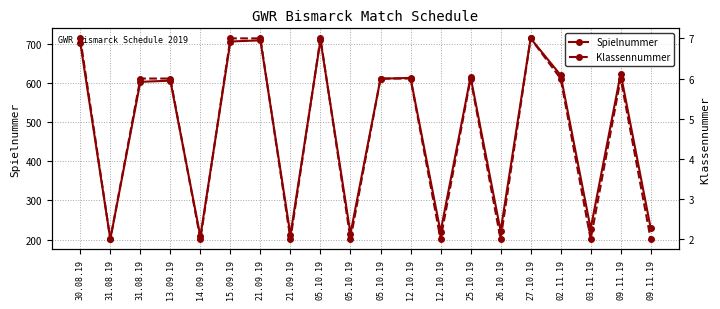

Where is Klassennummer nearest to the value 4?

31.08.19